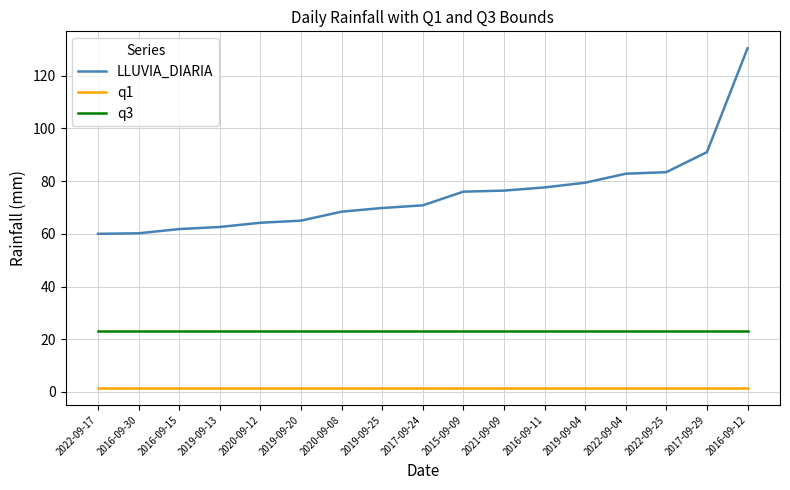

Rank the series by their maximum value, from highest to lowest.

LLUVIA_DIARIA, q3, q1